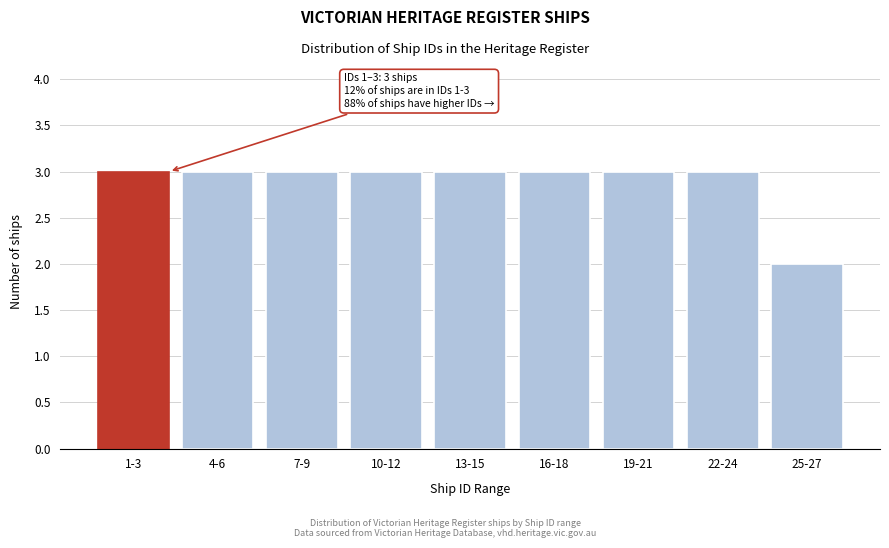

Reading left to right, list all the values displayed in this chart.

3	3	3	3	3	3	3	3	2